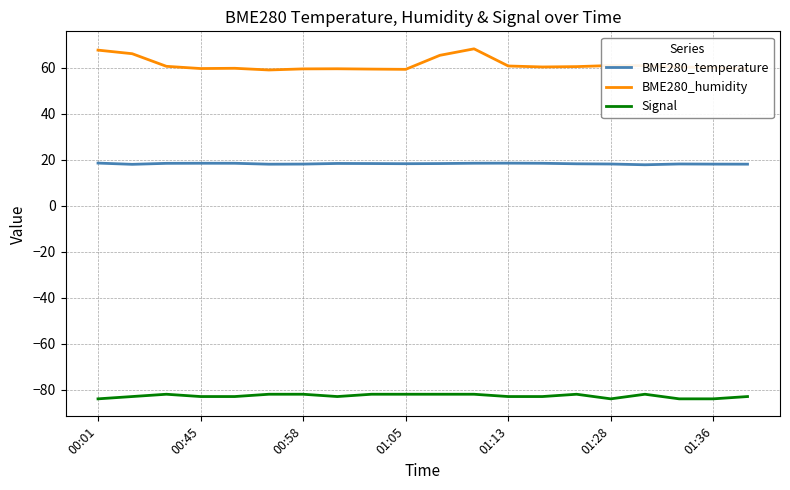

Which series has the largest total across all categories?

BME280_humidity